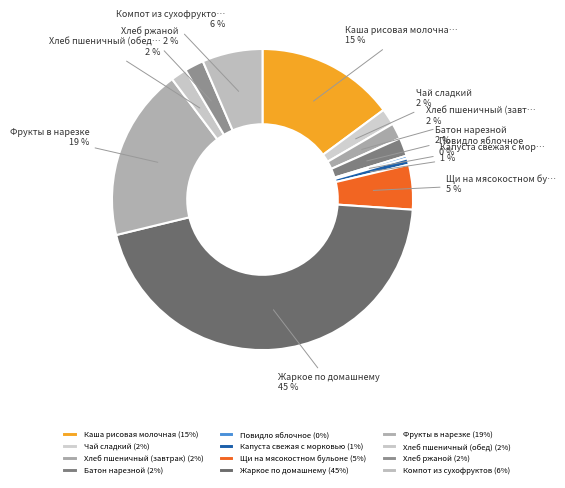

How many slices are in this pie chart?

12